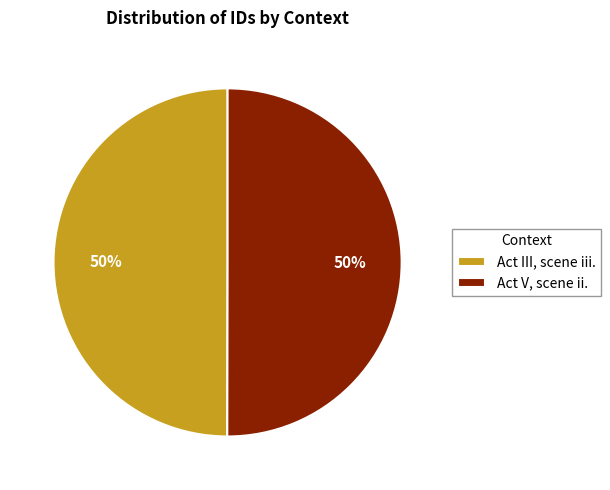

What is the ratio of the value at Act III, scene iii. to the value at Act V, scene ii.?

1.0